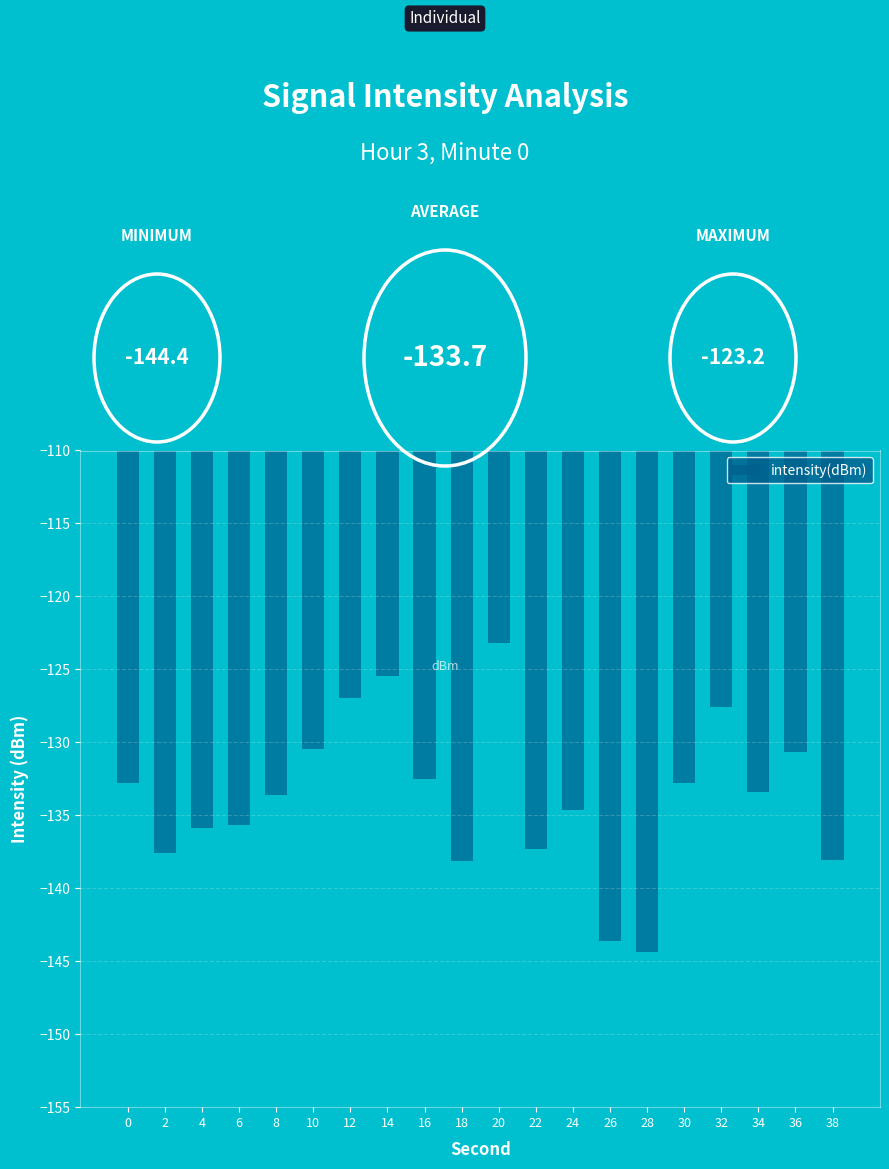

Read the value at 6.

-135.7